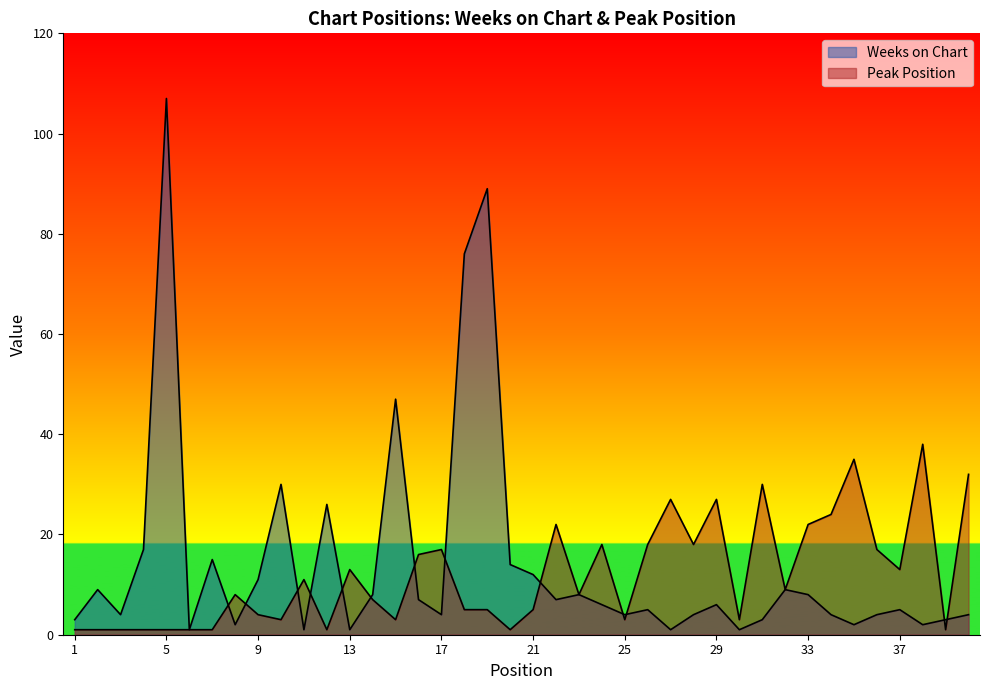

True or false: Peak Position and Weeks on Chart cross at least once.

True